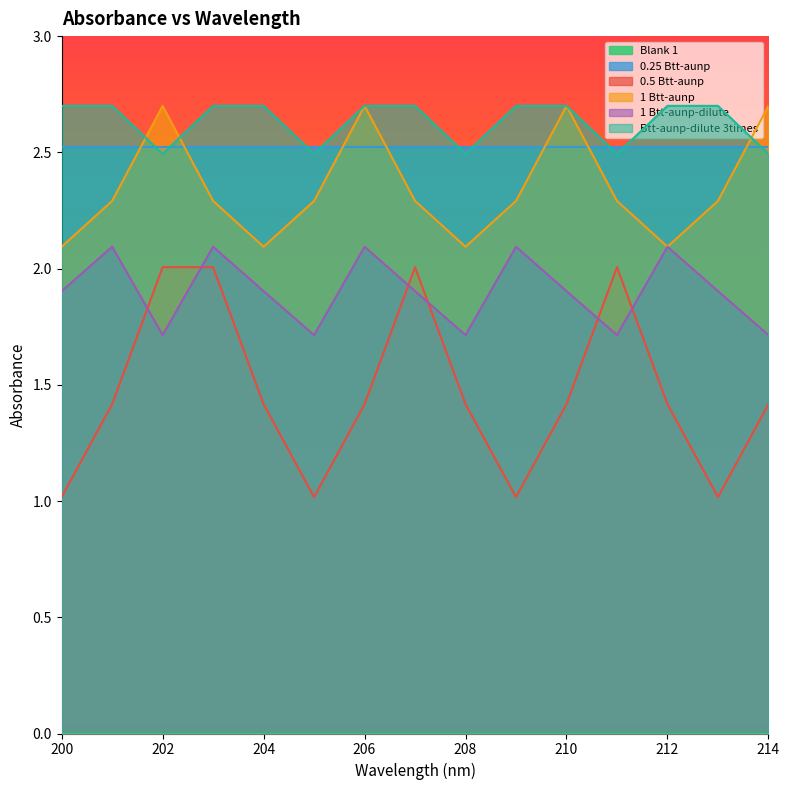

What is the sum of the Btt-aunp-dilute 3times values at 209 and 203?

5.4